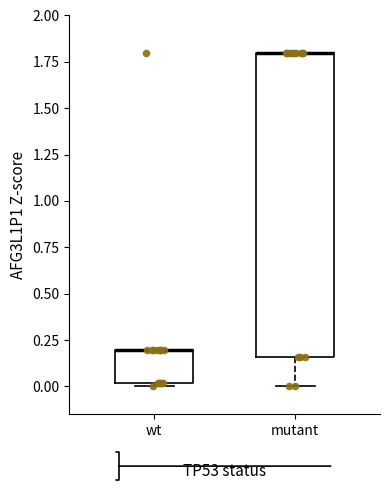

Comparing the boxes themselves (not the whiskers), which one is the tallest?

mutant